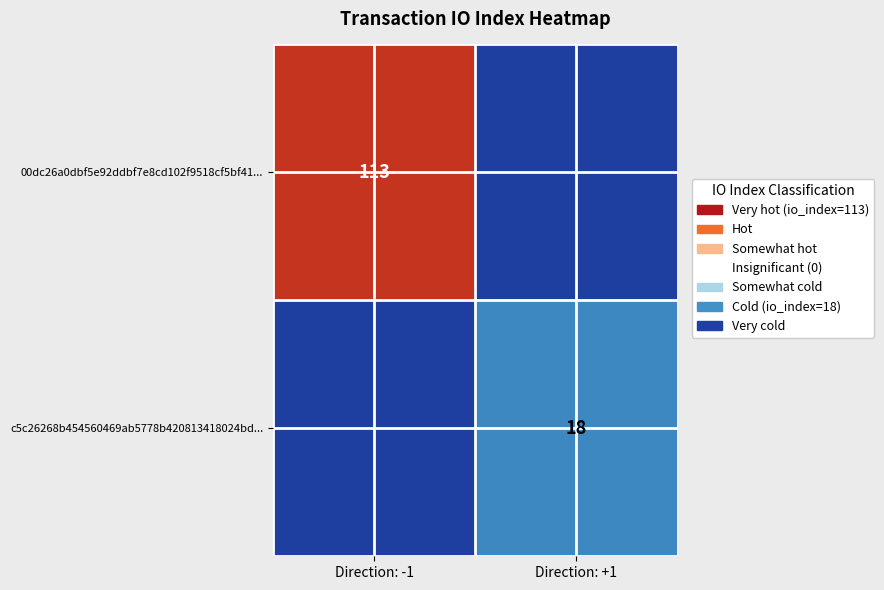

Is it true that 00dc26a0dbf5e92ddbf7e8cd102f9518cf5bf41... equals 42 at Direction: -1?

False